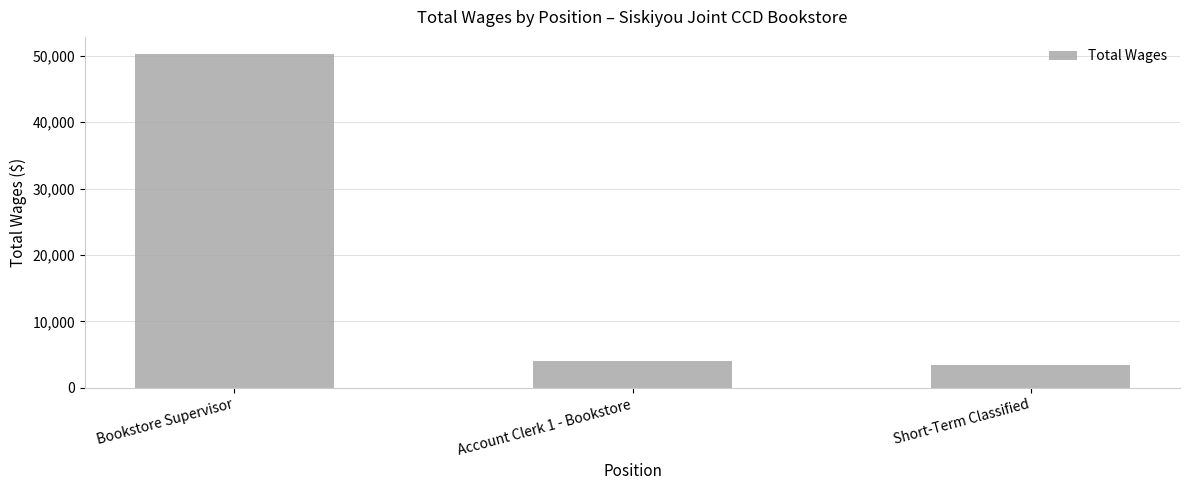

Is it true that the value at Account Clerk 1 - Bookstore is 1950?

False